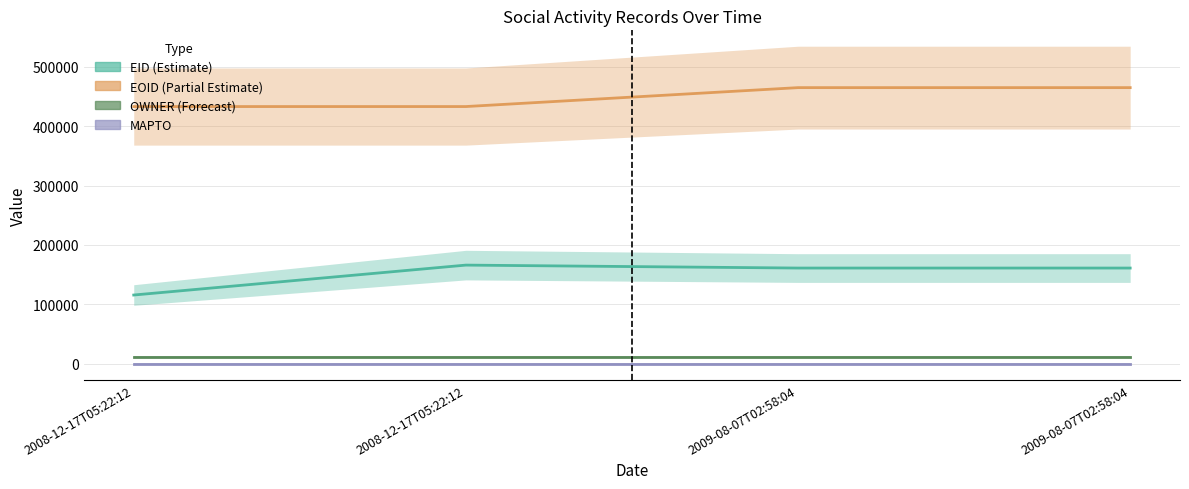

True or false: EID has a value of 225123 at 2008-12-17T05:22:12.

False